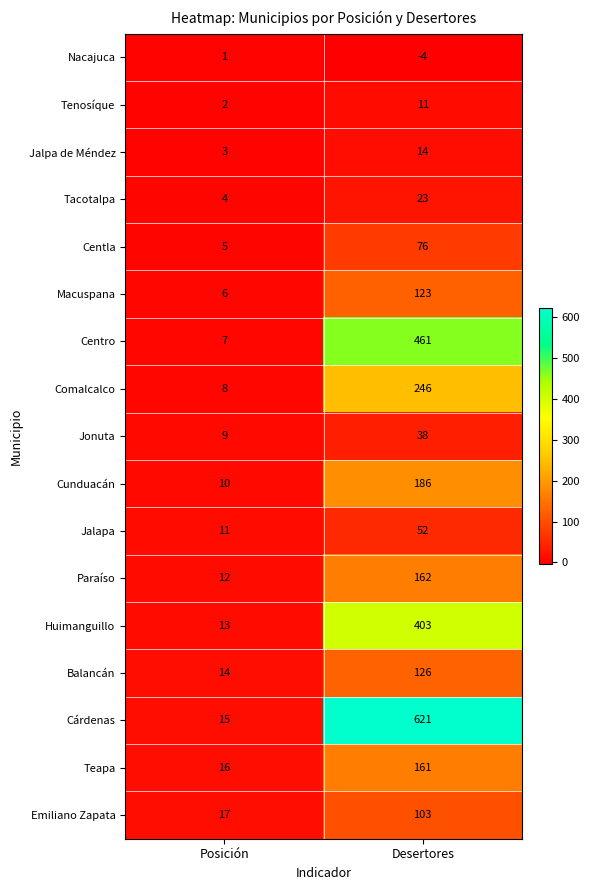

What is the highest value of the Centro series?

461